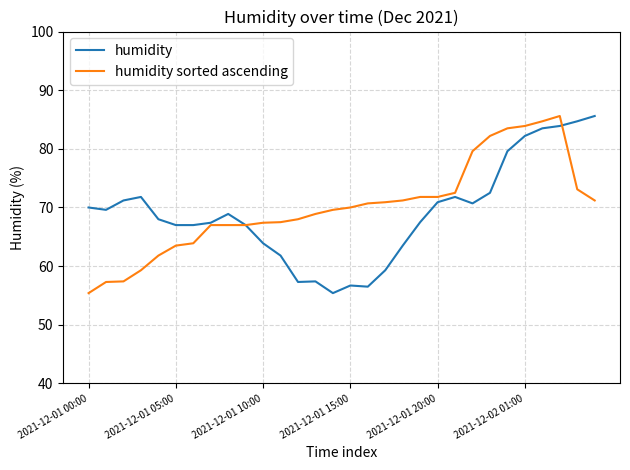

What is the average value of the humidity series?

69.1